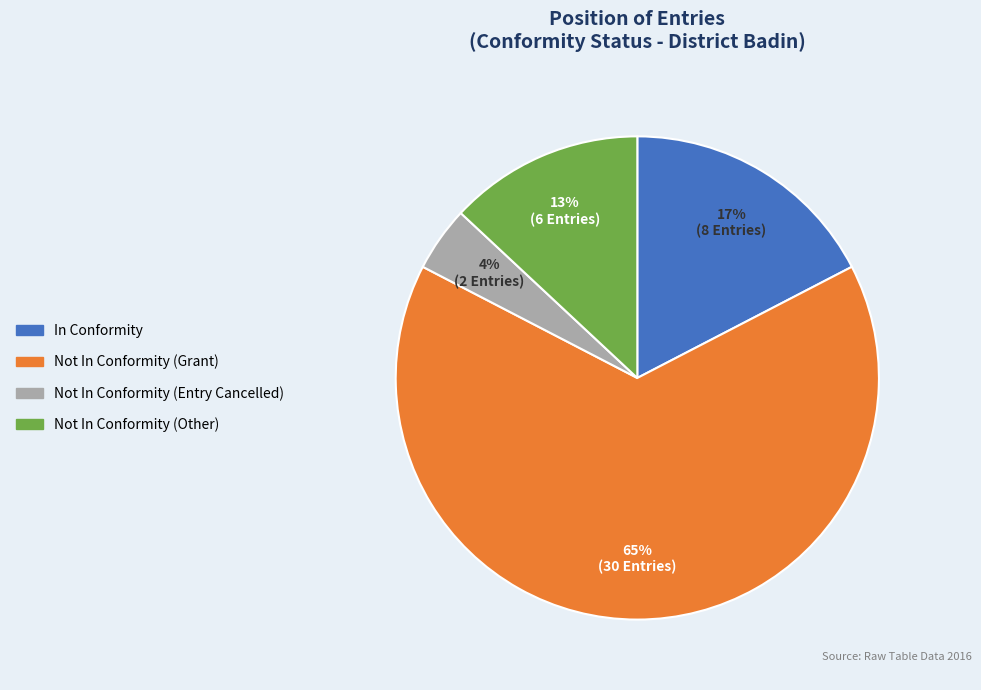

Does any single category account for the majority?

Yes